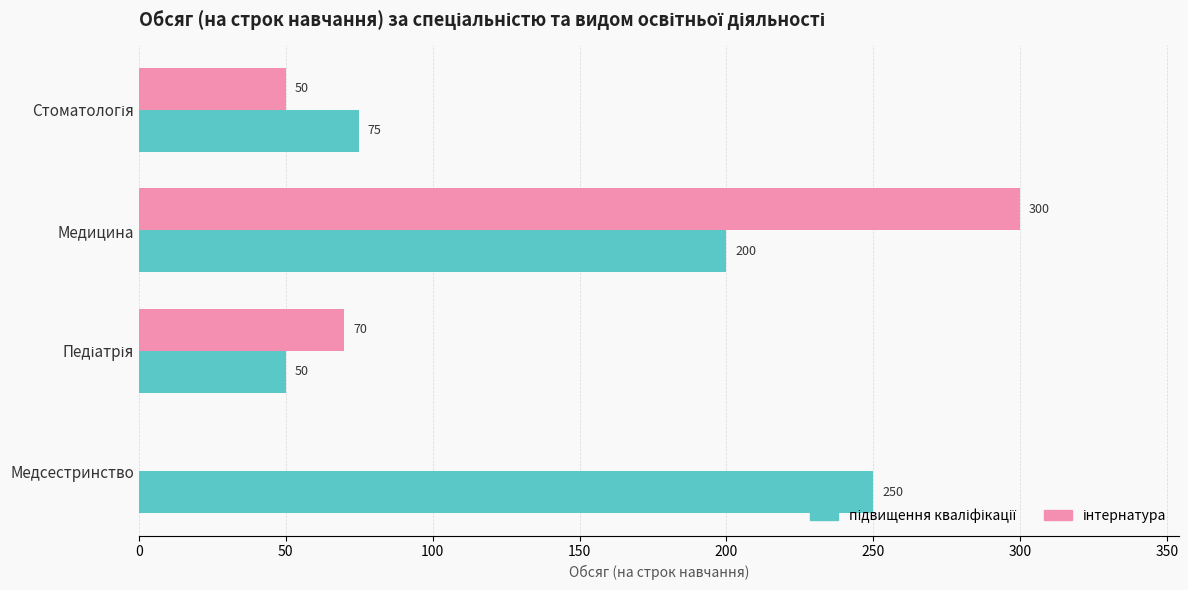

At which category is the sum across all series the highest?

Медицина